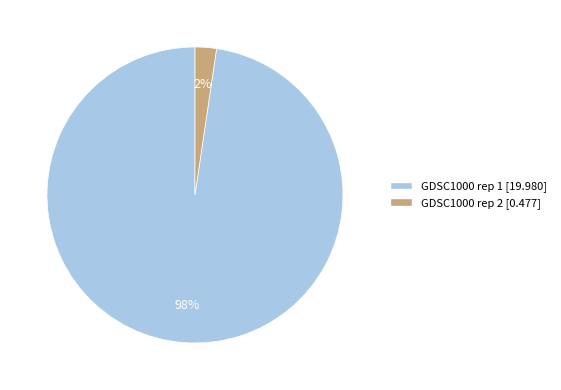

Which slice is the smallest?

GDSC1000 rep 2